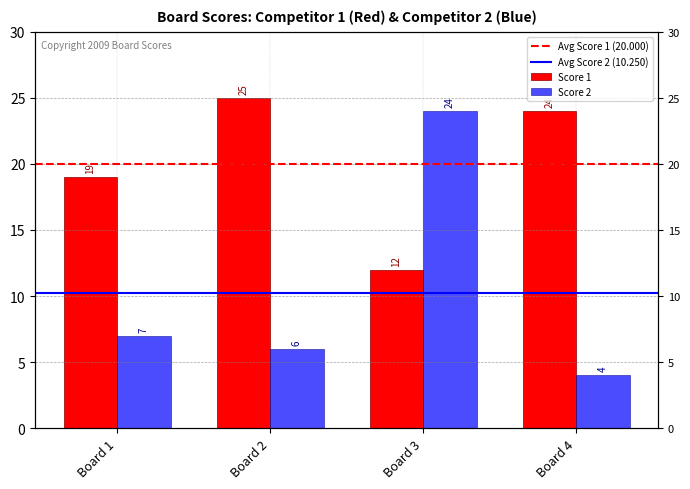

What is the difference between the maximum and minimum values in the Score 2 series?

20